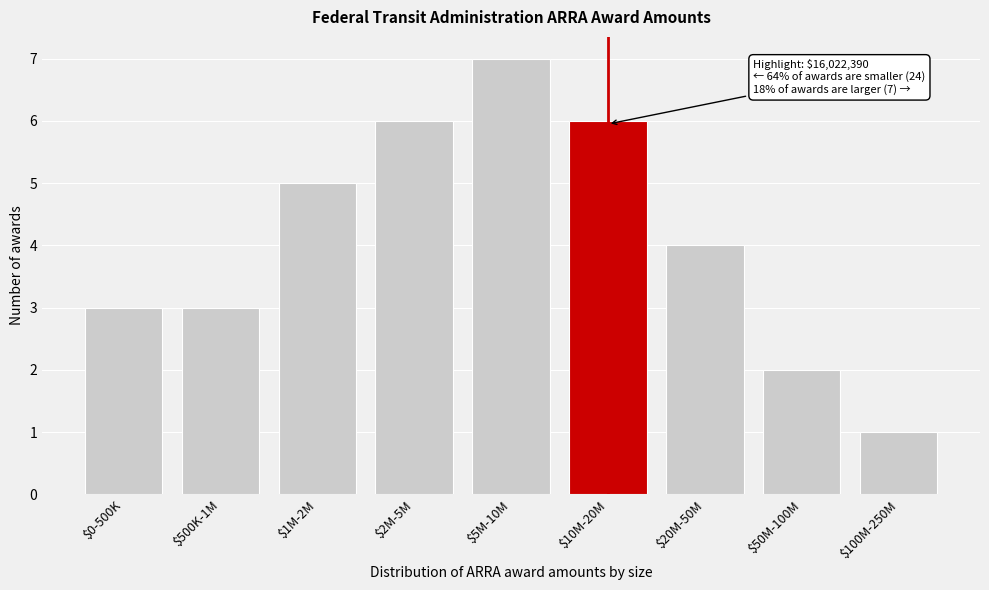

Reading right to left, what are all the values shown in this chart?

1	2	4	6	7	6	5	3	3